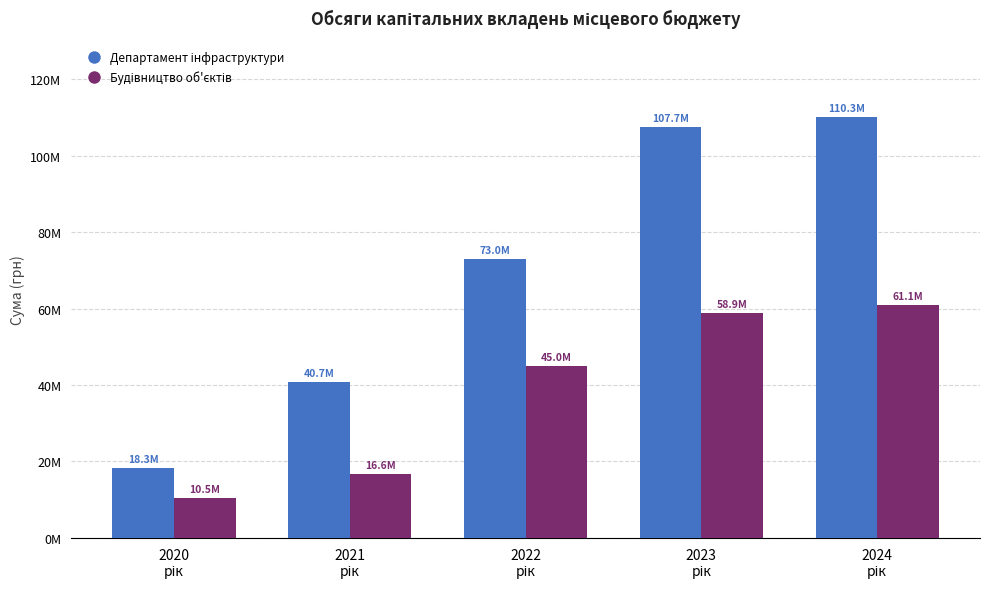

At which category is the sum across all series the highest?

2024
рік